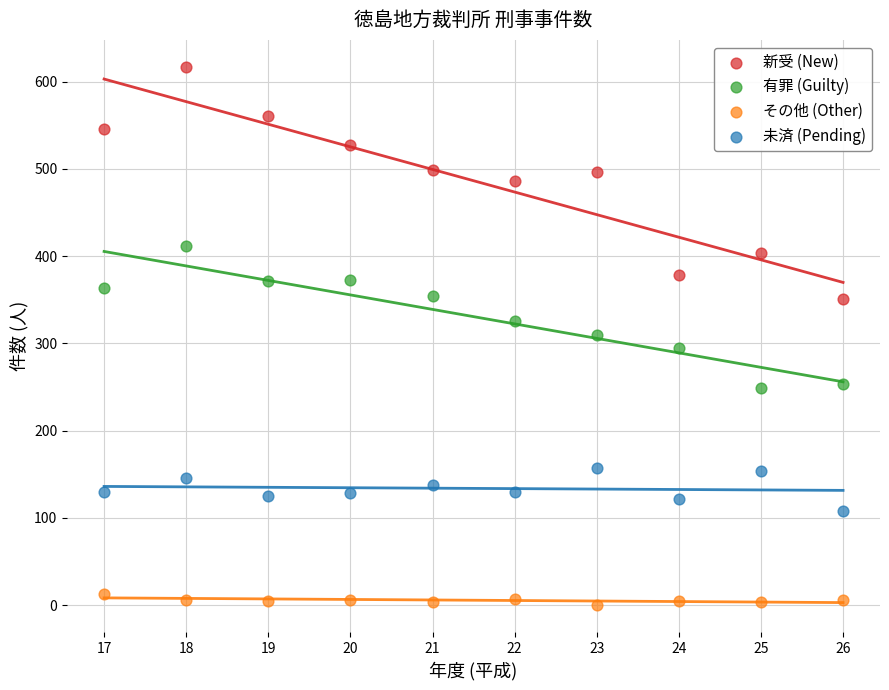

Which series reaches the maximum Y coordinate?

新受 (New)